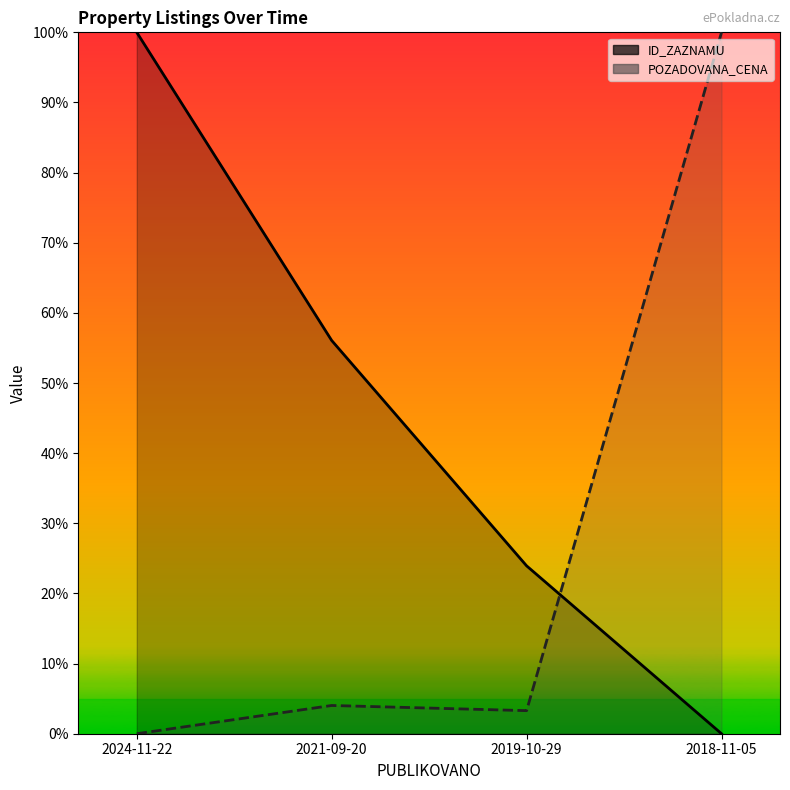

How many times do ID_ZAZNAMU and POZADOVANA_CENA cross each other?

1